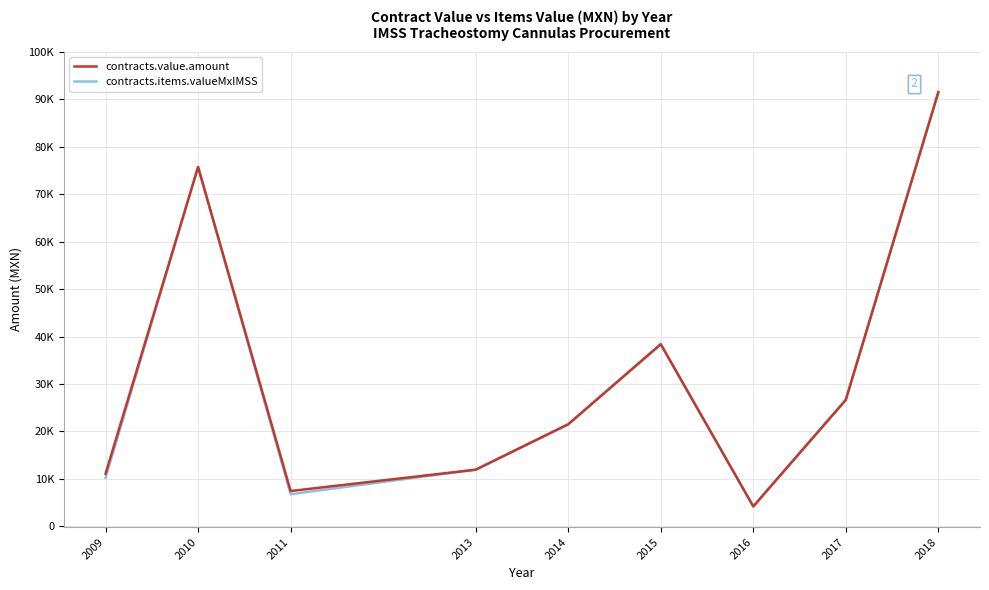

Is this an area chart (filled region under the line)?

No